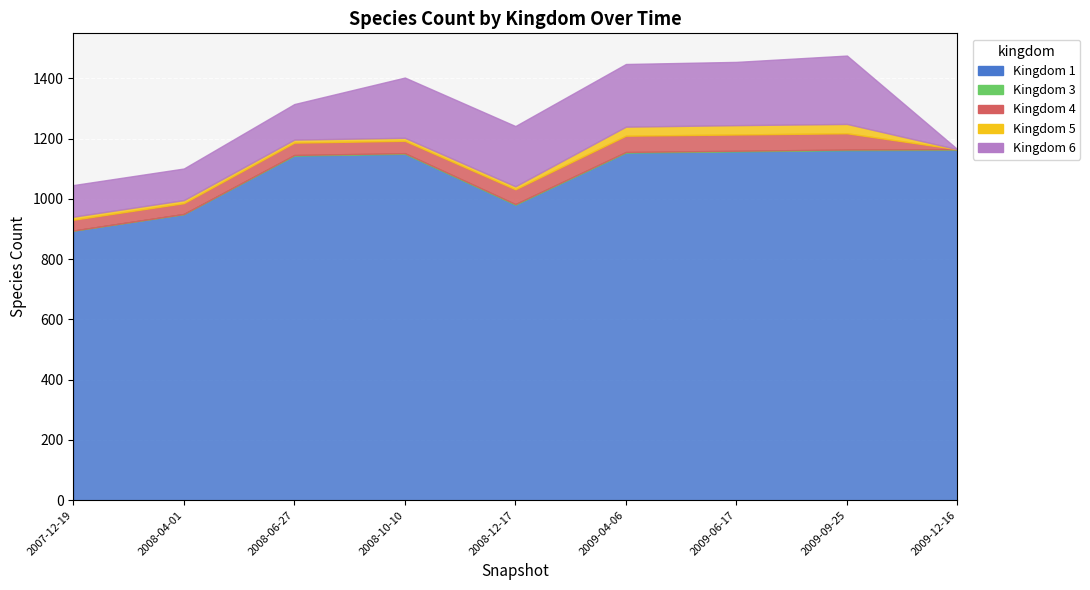

Between 5 and 17, which is larger?

17